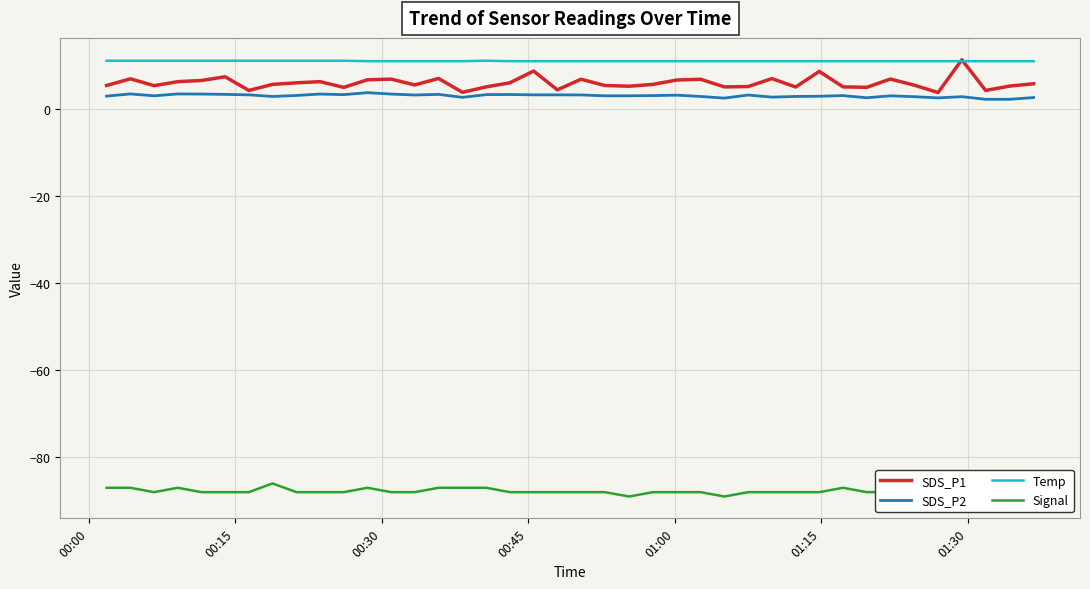

At how many categories does at least one series exceed -23?

40